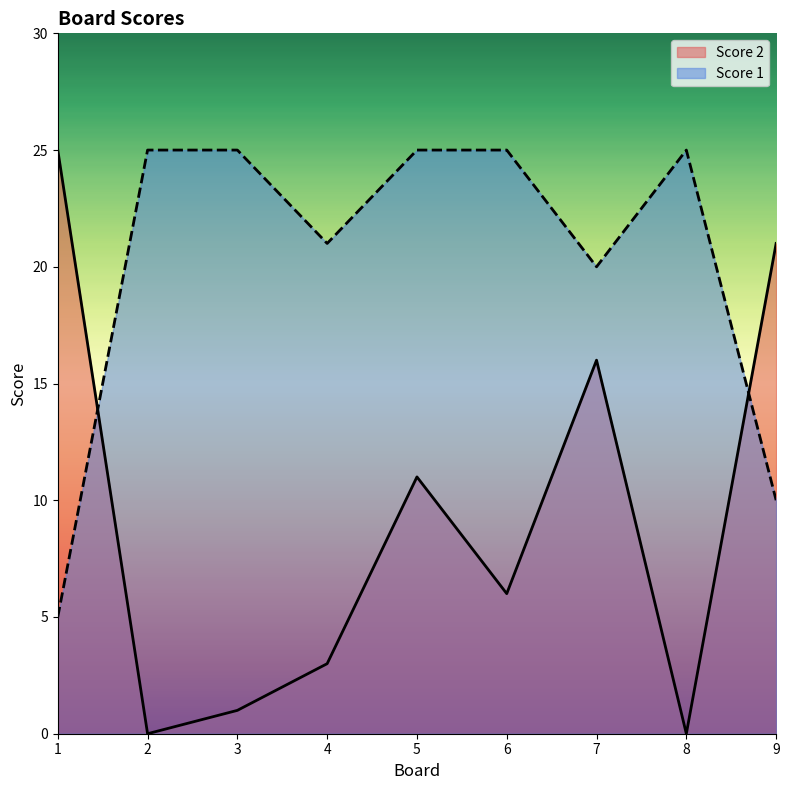

At 4, list the series in order from smallest to largest.

Score 2, Score 1